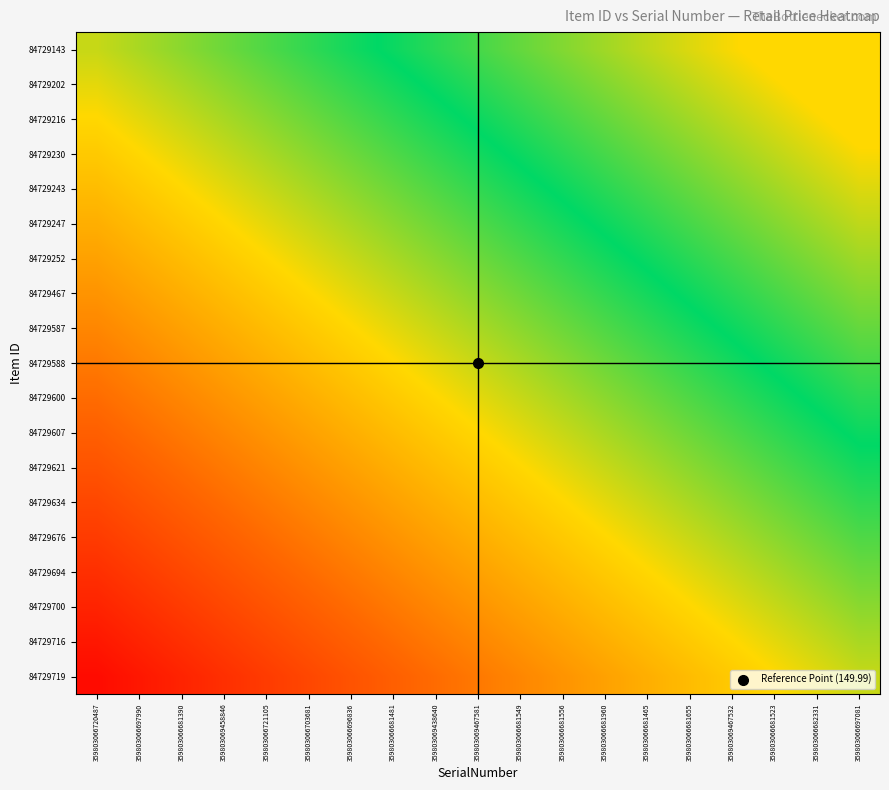

At how many categories does at least one series exceed 0?

18